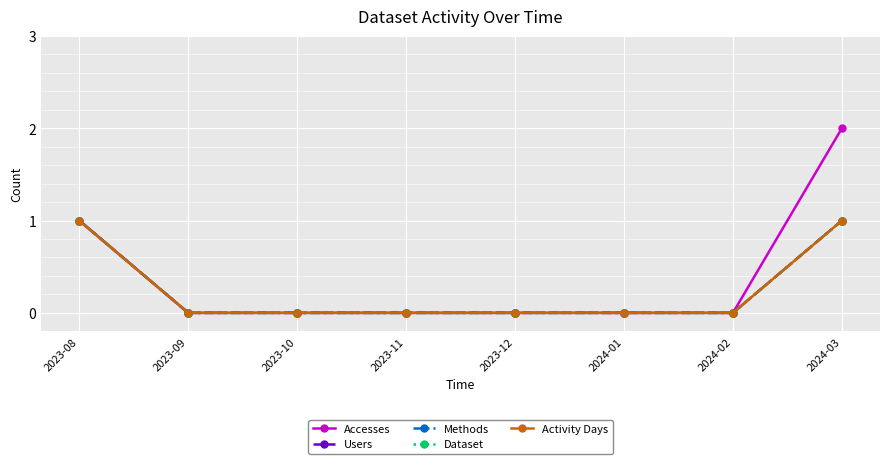

Does the chart have visible grid lines?

Yes